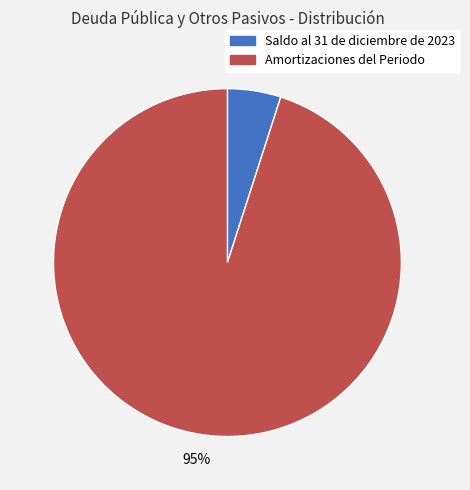

How many segments does this pie chart have?

2